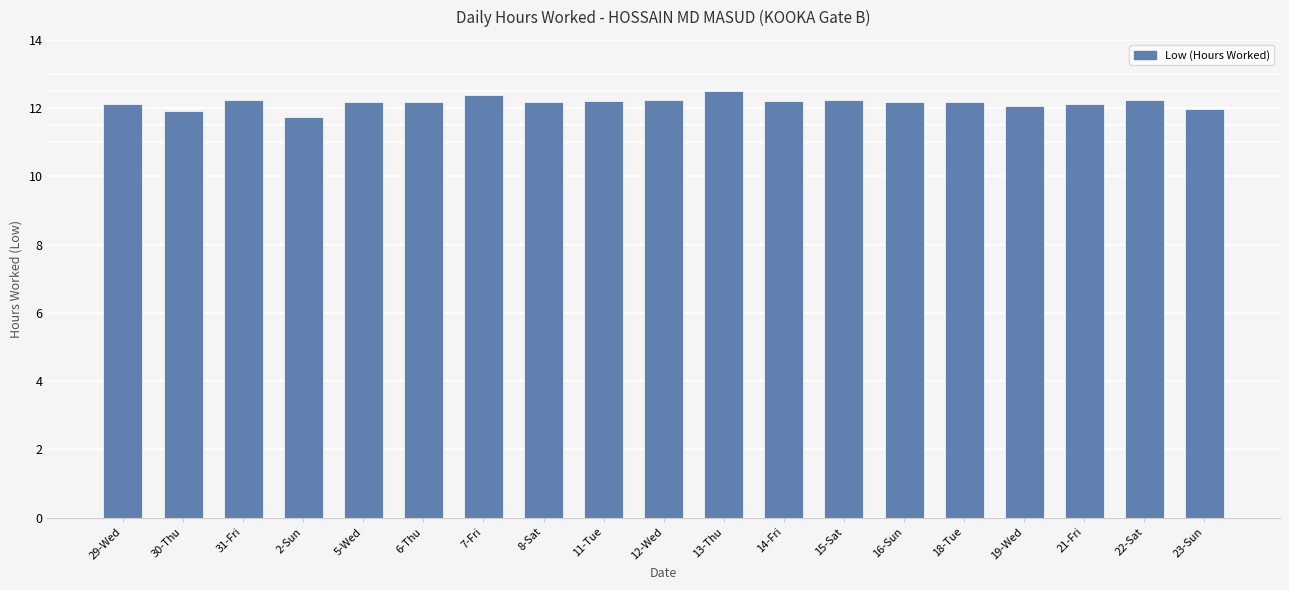

What is the label of the 15th bar from the left?

18-Tue